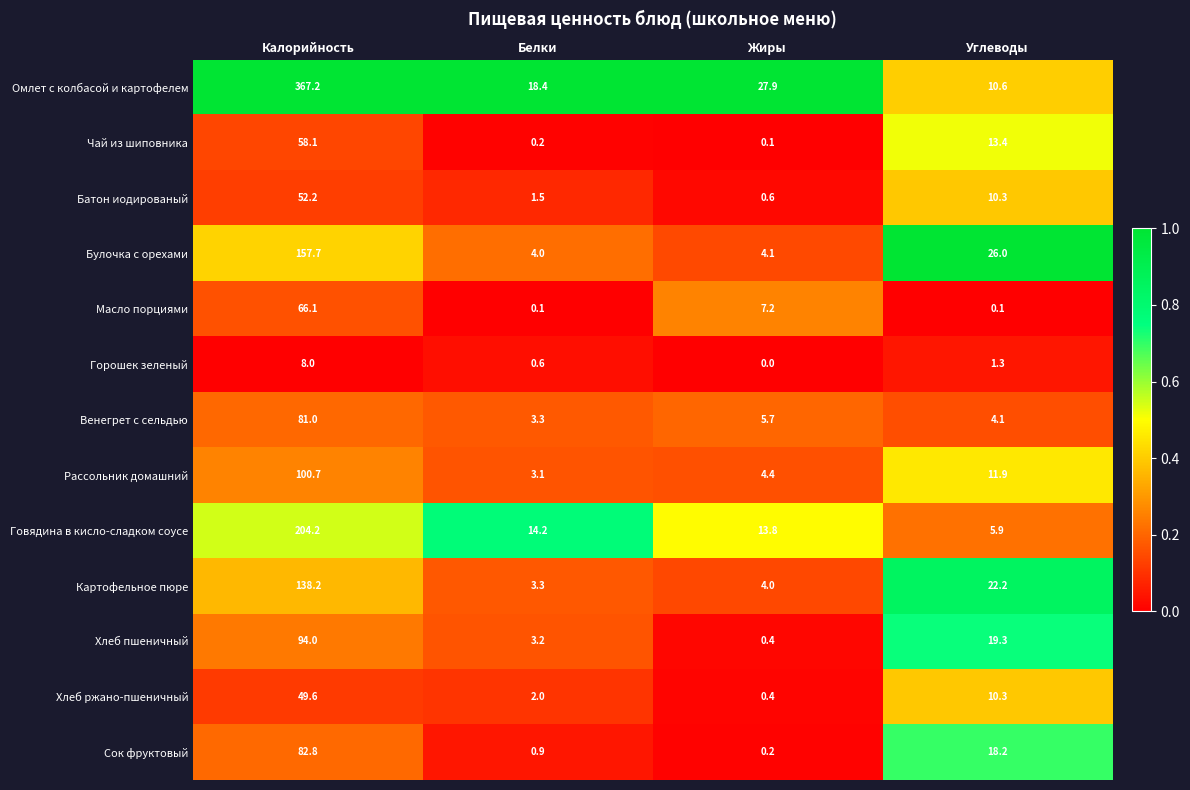

At which category does the chart reach its peak across all series?

Калорийность